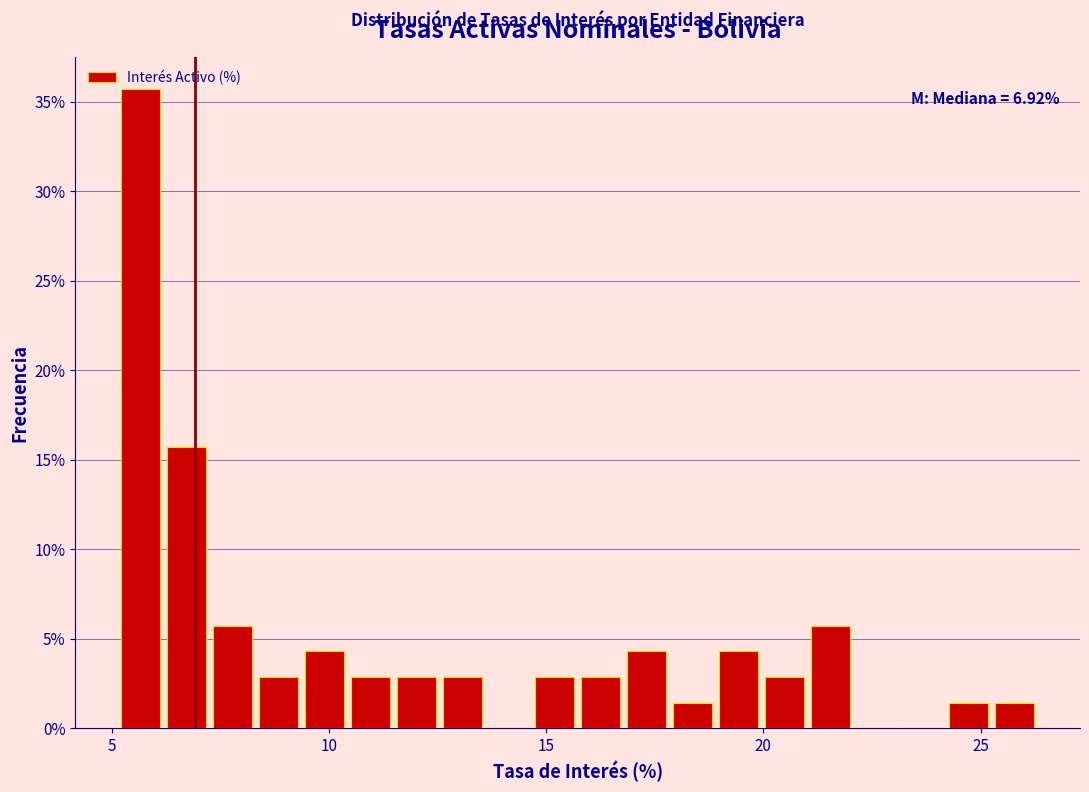

Read against the x-axis, roughly where is the centre of the tallest bar?

5.5